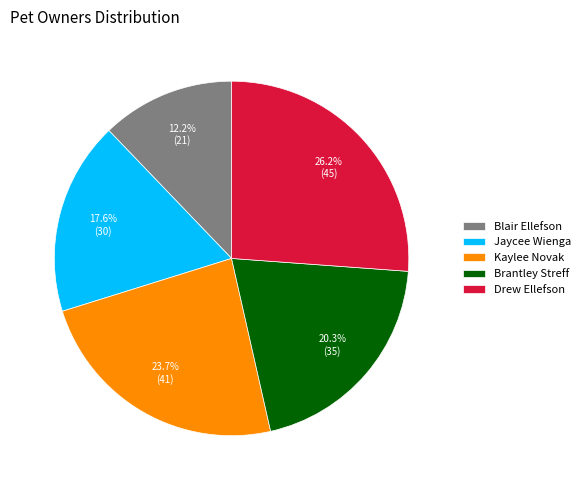

Which category has the smallest portion of the pie?

Blair Ellefson